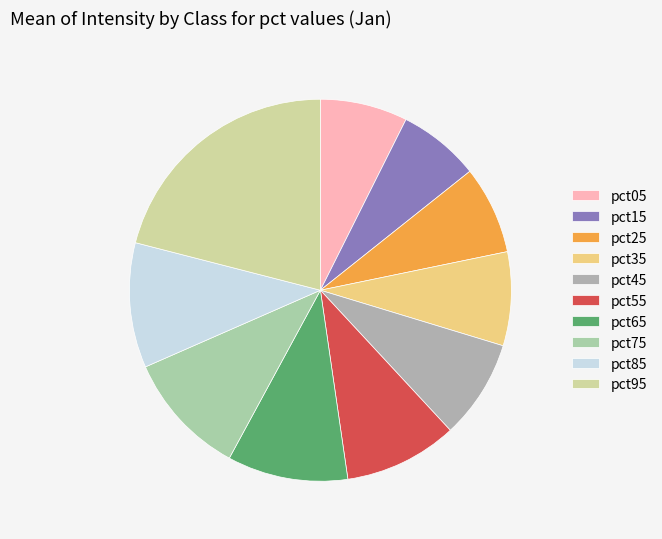

How many segments does this pie chart have?

10